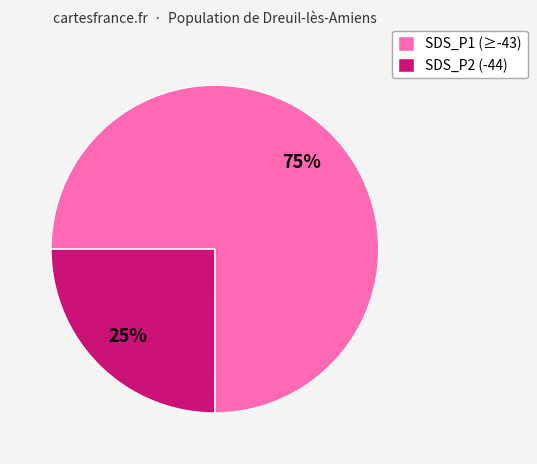

What is the ratio of the value at SDS_P2 (-44) to the value at SDS_P1 (≥-43)?

0.3